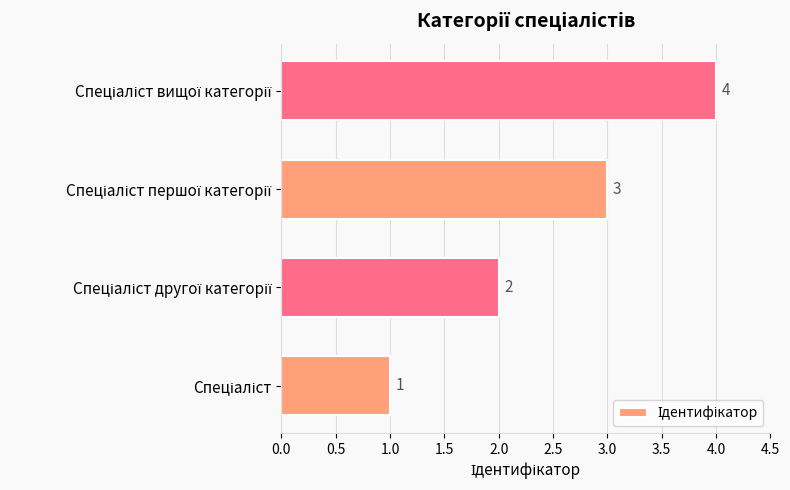

What is the sum of all values?

10